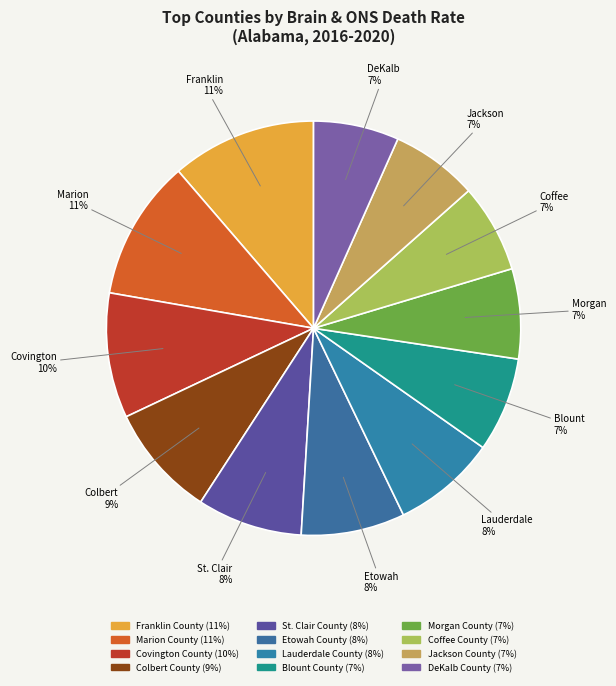

True or false: Morgan County accounts for 7% of the total.

True